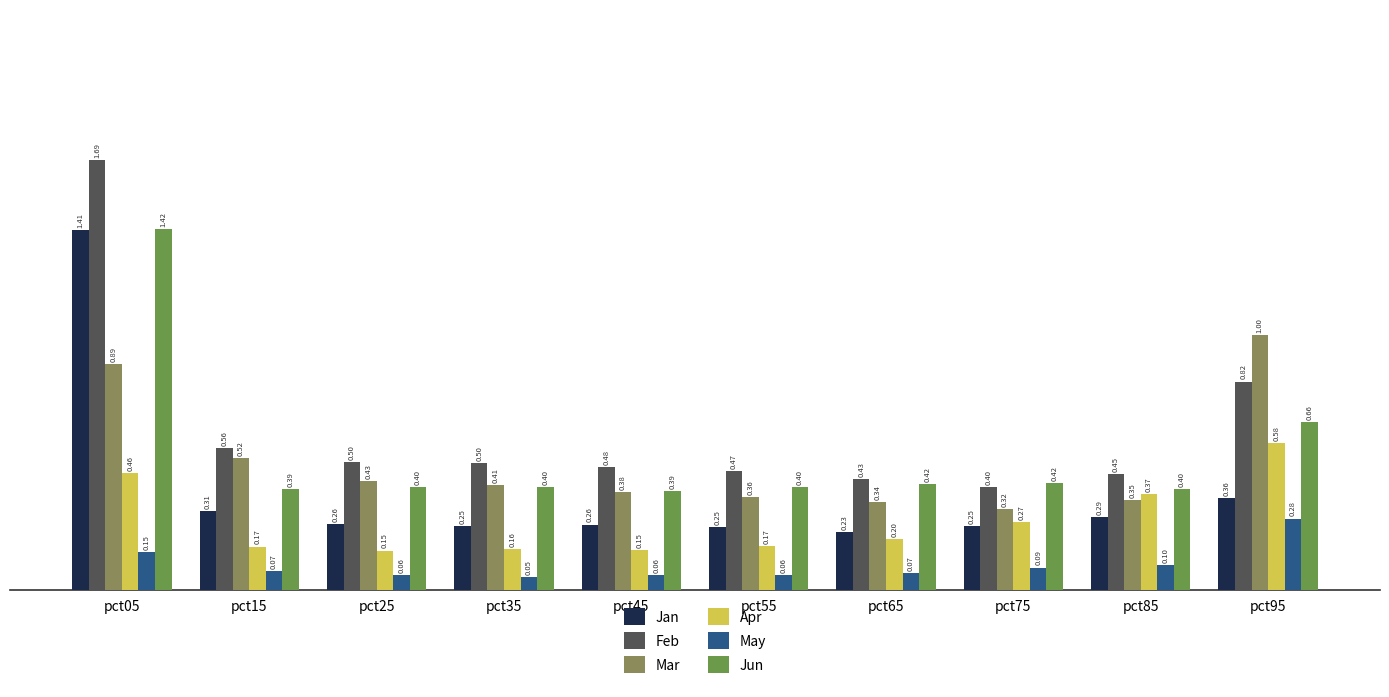

Where is Mar nearest to the value 0?

pct75